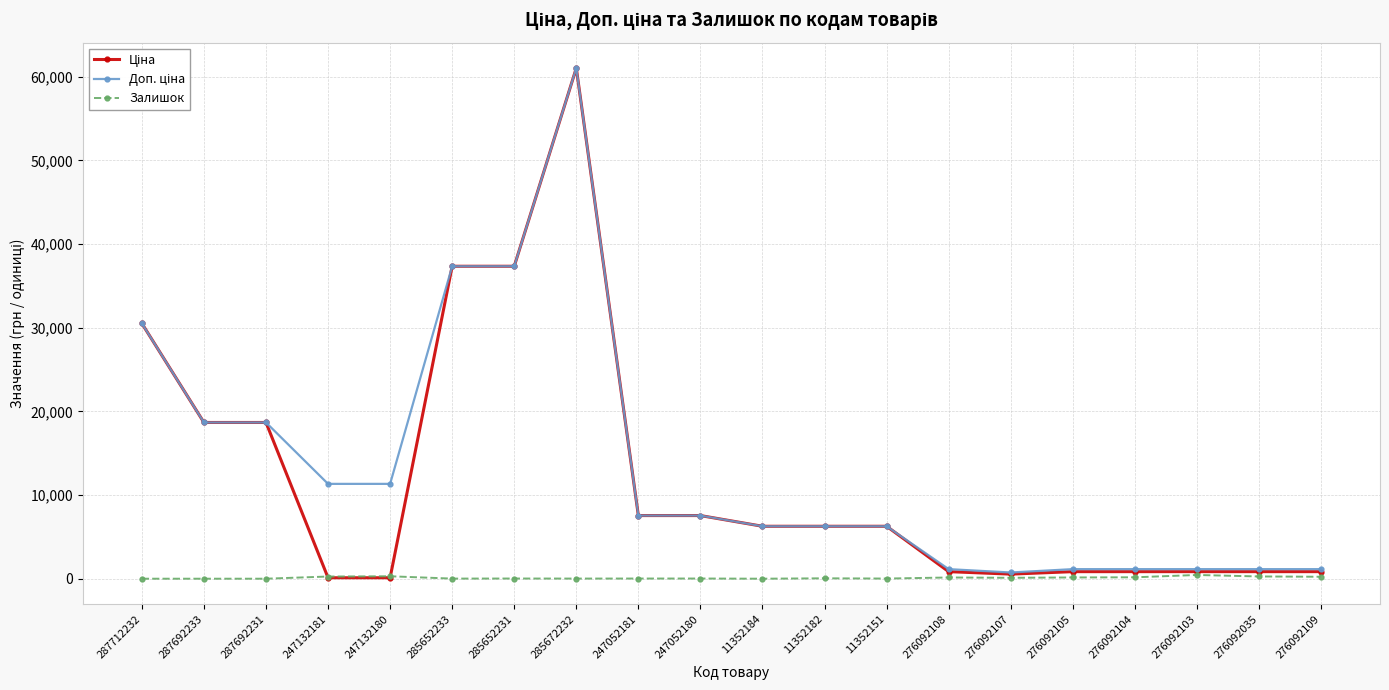

At how many categories does at least one series exceed 23186?

4